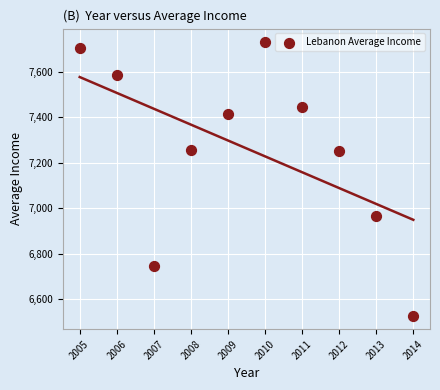

What is the average X value?

2009.5